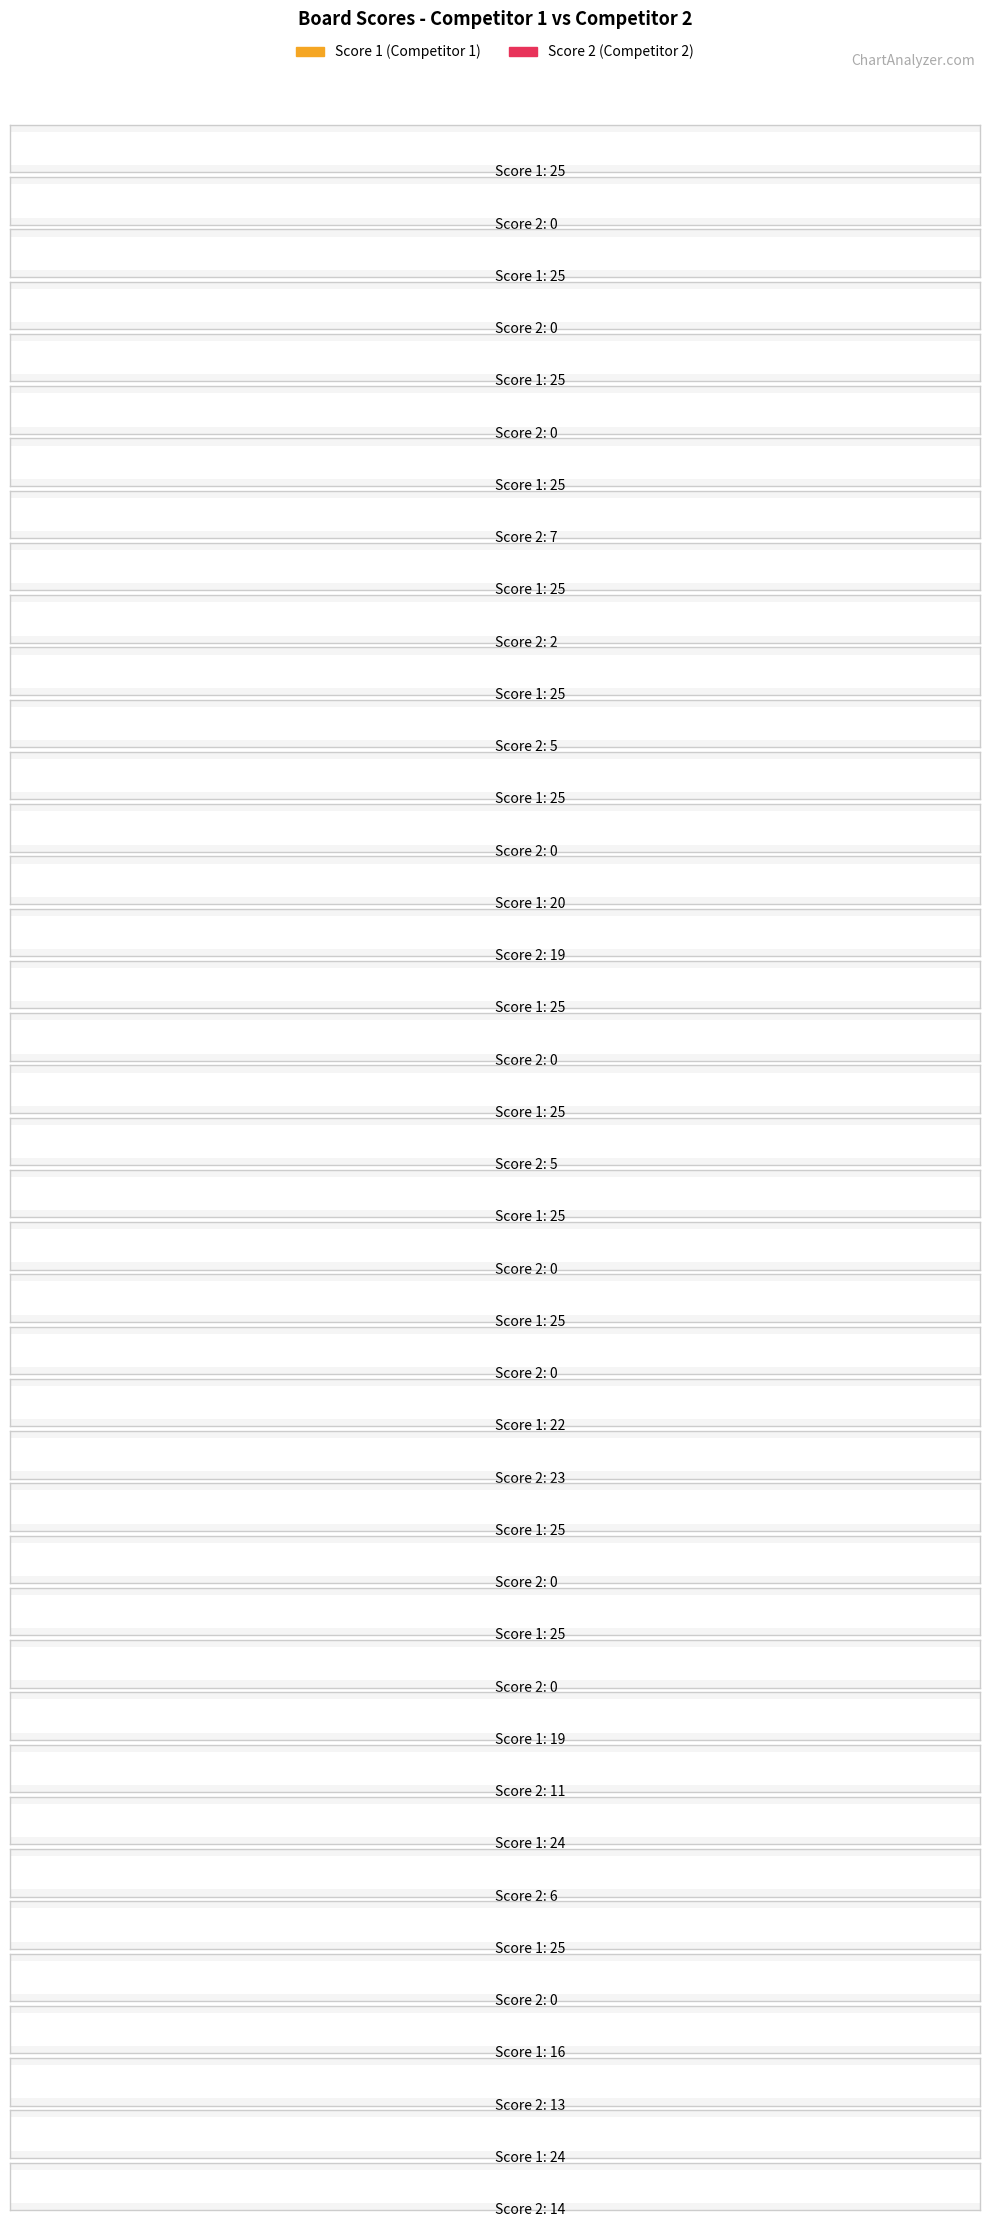

Rank the series by their maximum value, from lowest to highest.

Score 2, Score 1